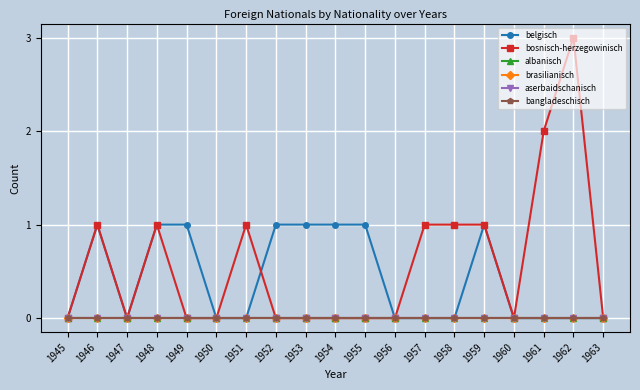

The value of bangladeschisch at 1961 is 0. True or false?

True